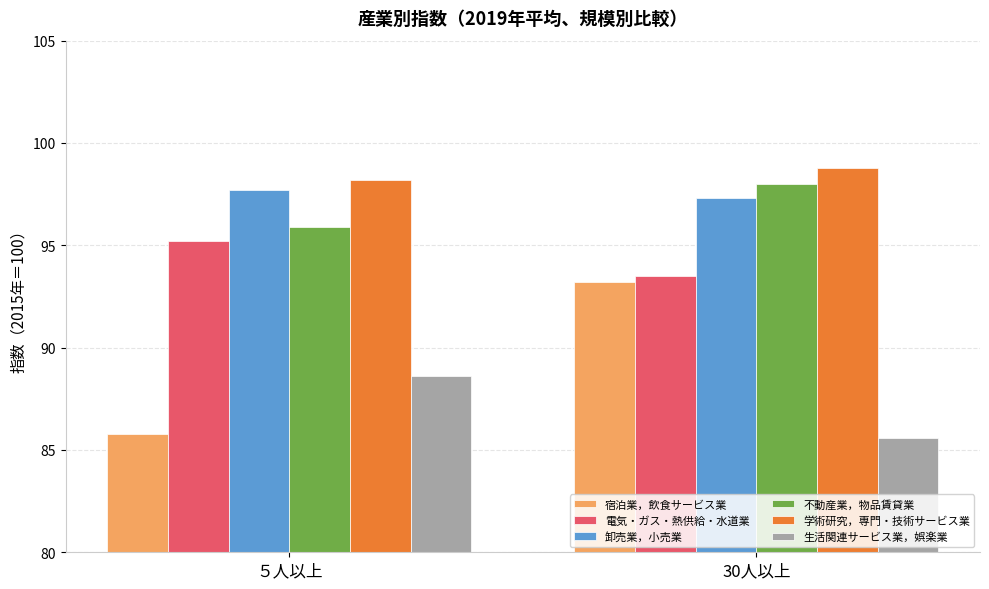

What position from the right is 30人以上?

1